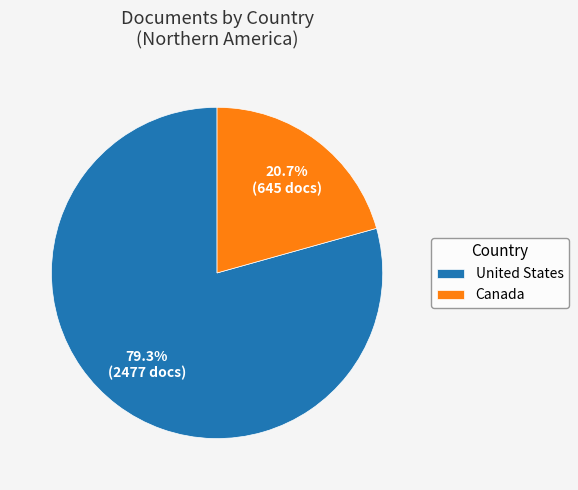

Does United States account for over 50% of the chart?

Yes